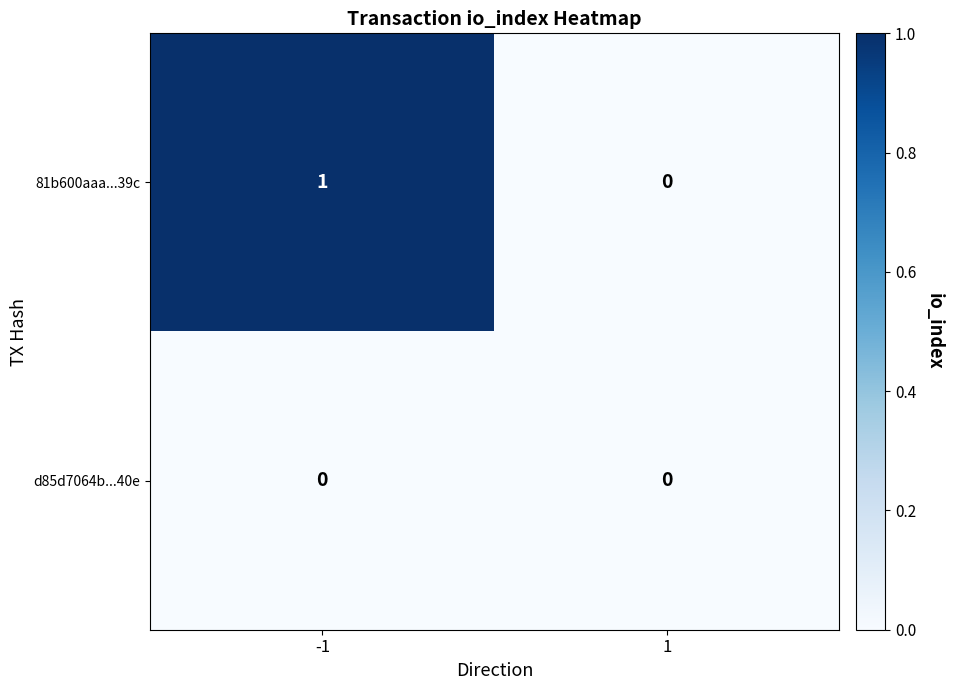

Which series has the widest spread of values?

81b600aaa...39c